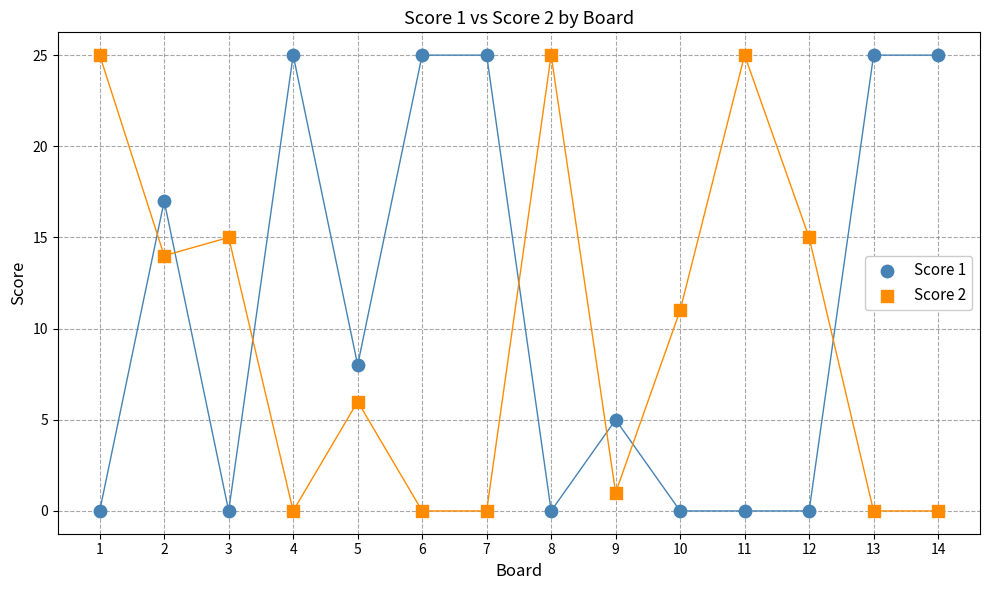

What is the X range (max minus min) for the scatter plot?

13